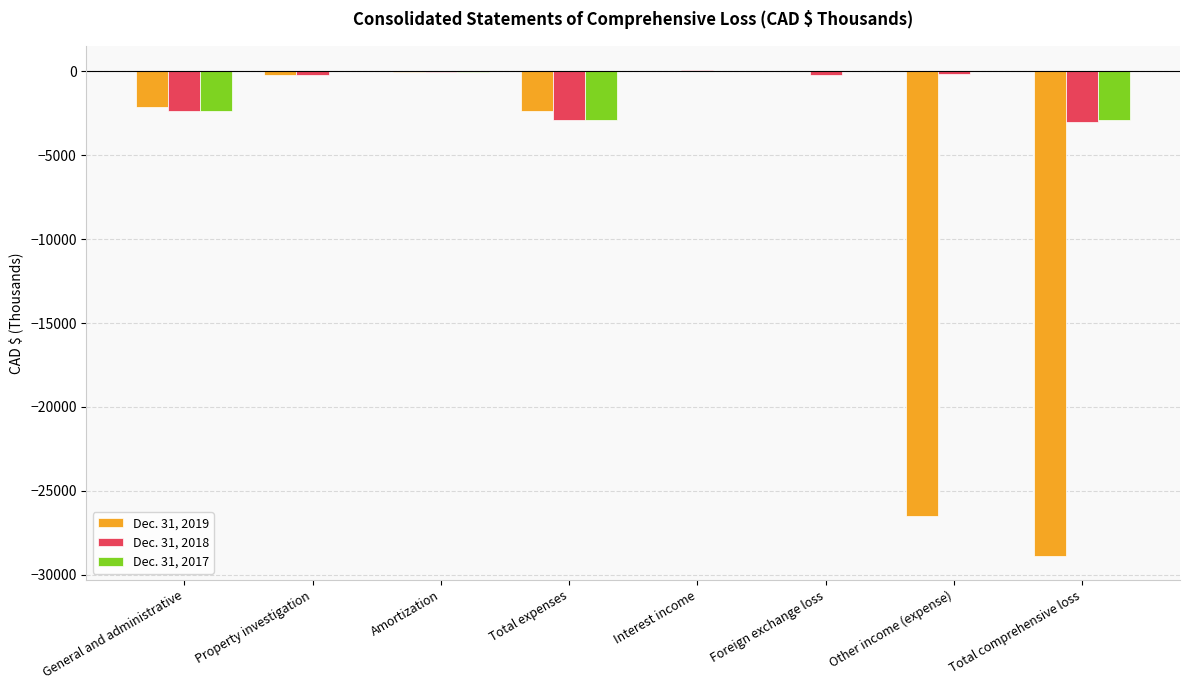

The value of Dec. 31, 2017 at General and administrative is -2375. True or false?

True